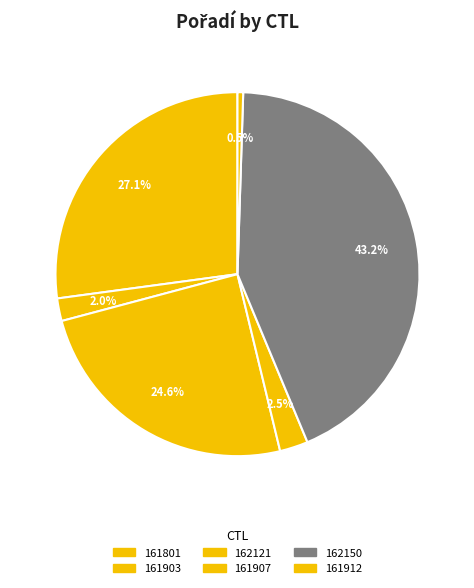

The 161907 slice represents 3% of the pie. True or false?

True